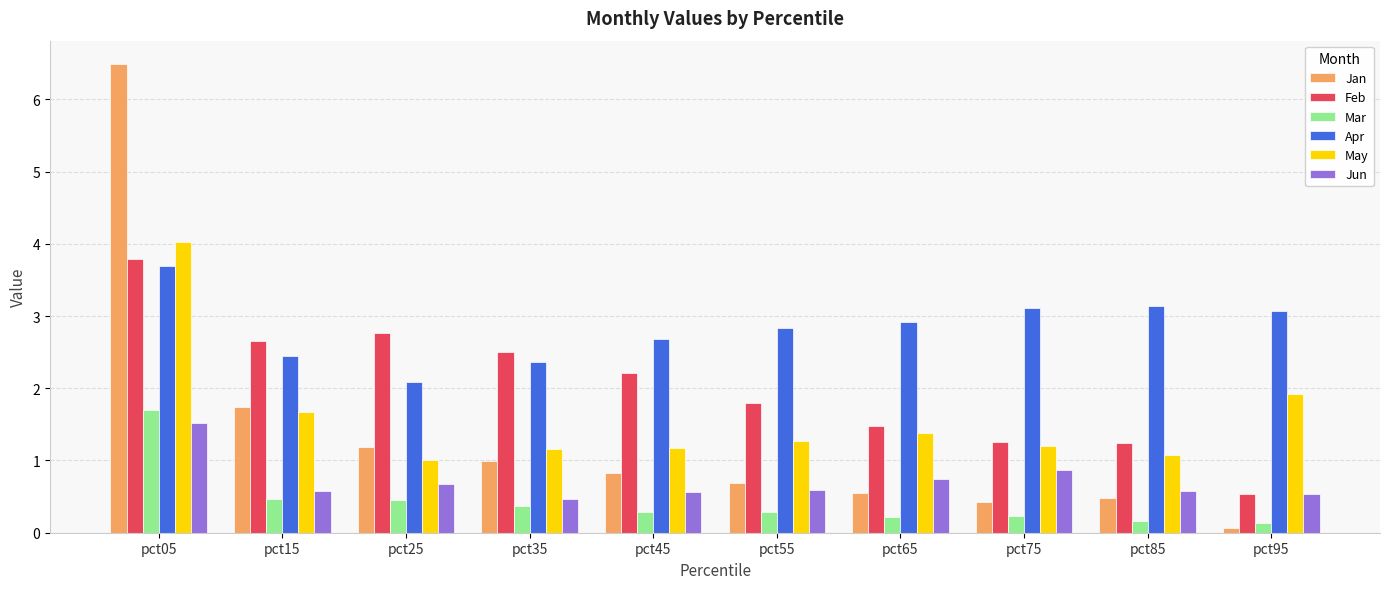

What are all the series names shown in the legend?

Jan, Feb, Mar, Apr, May, Jun